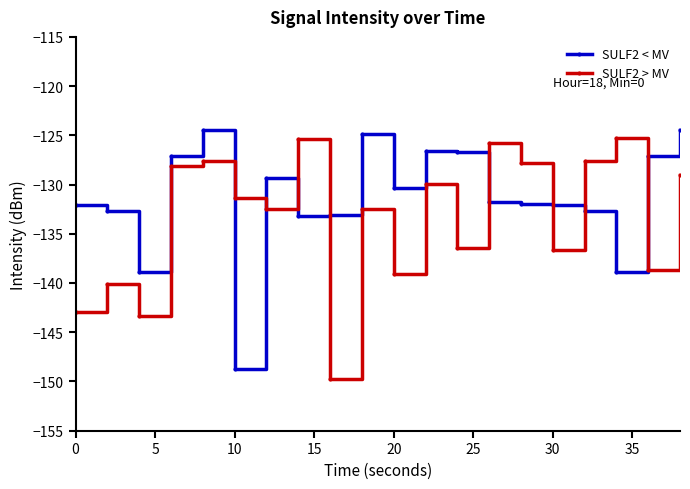

Does the chart display data point markers on the line(s)?

Yes